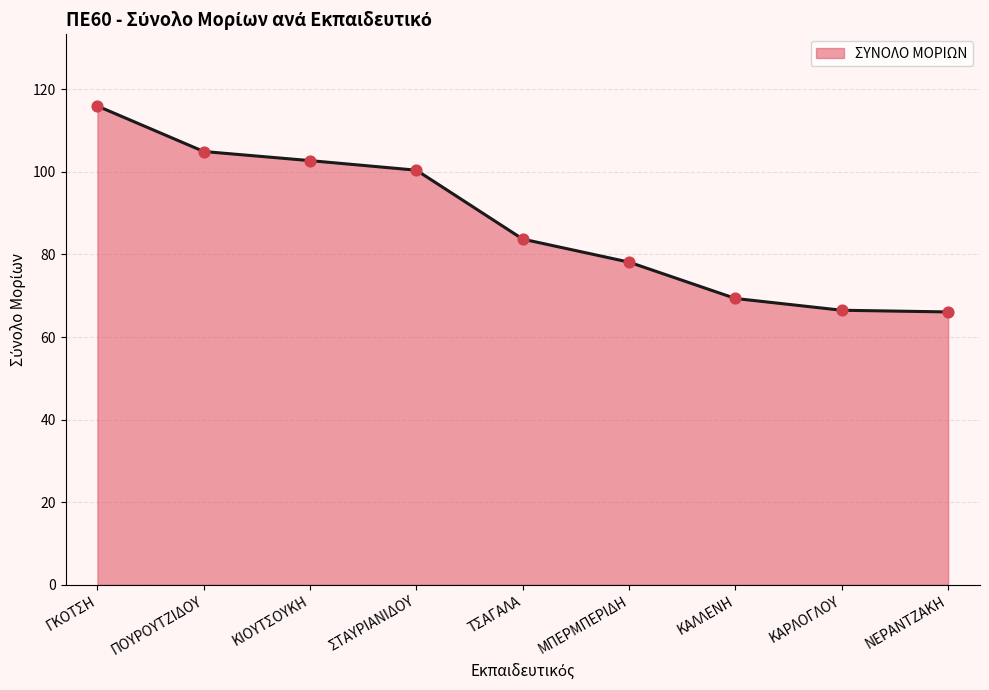

What is the ratio of the value at ΝΕΡΑΝΤΖΑΚΗ to the value at ΓΚΟΤΣΗ?

0.6